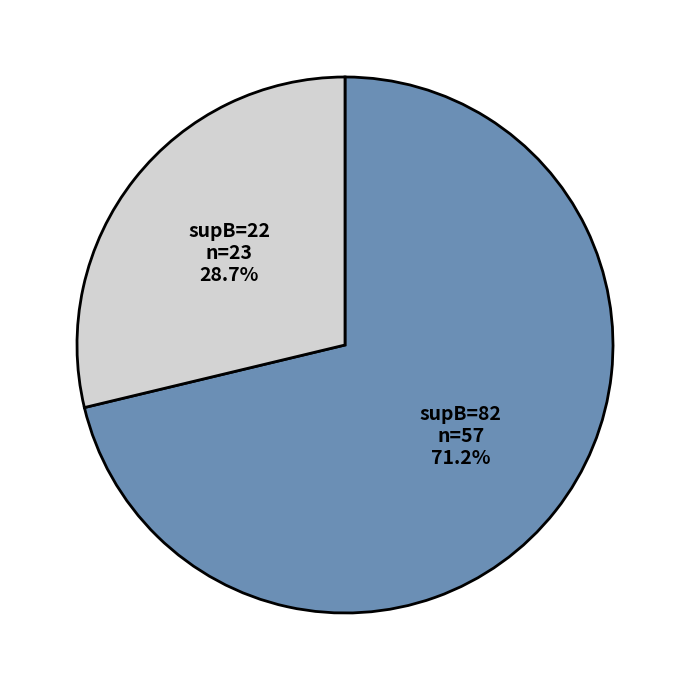

Does any single category account for the majority?

Yes